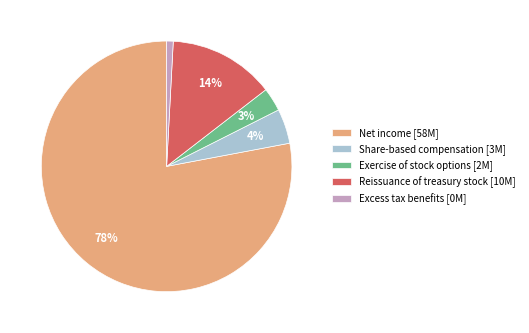

Combined, do Share-based compensation and Exercise of stock options account for over 50%?

No